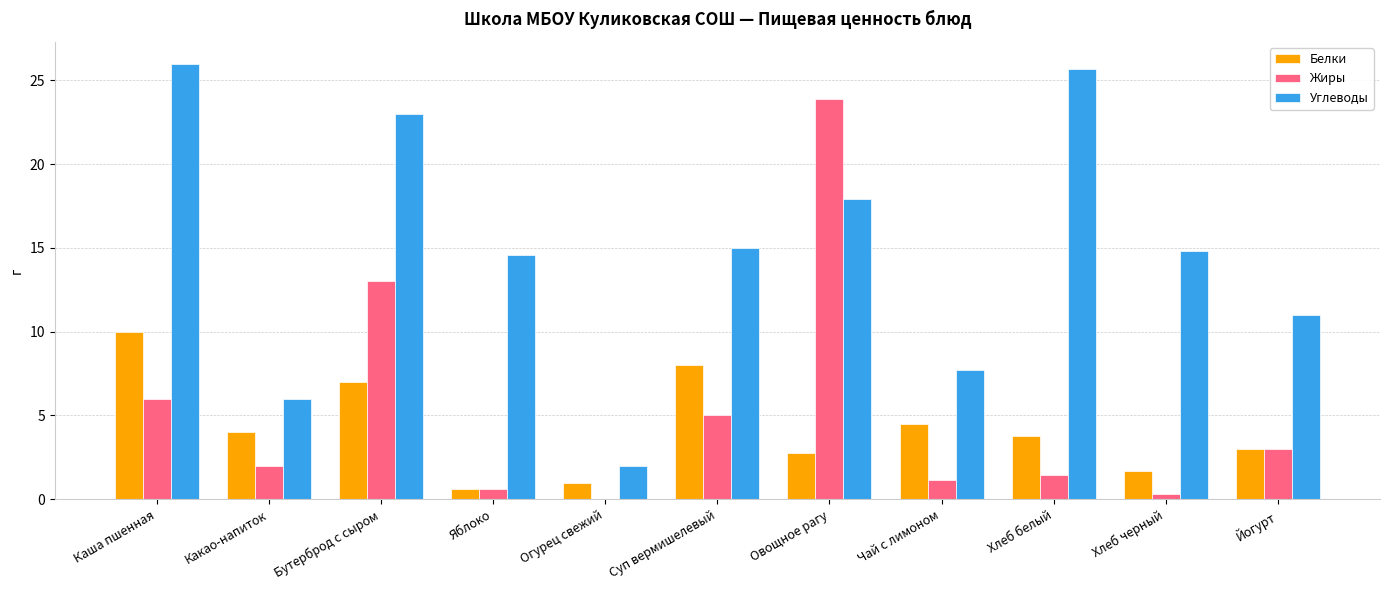

Between Бутерброд с сыром and Овощное рагу, which series saw the biggest shift?

Жиры